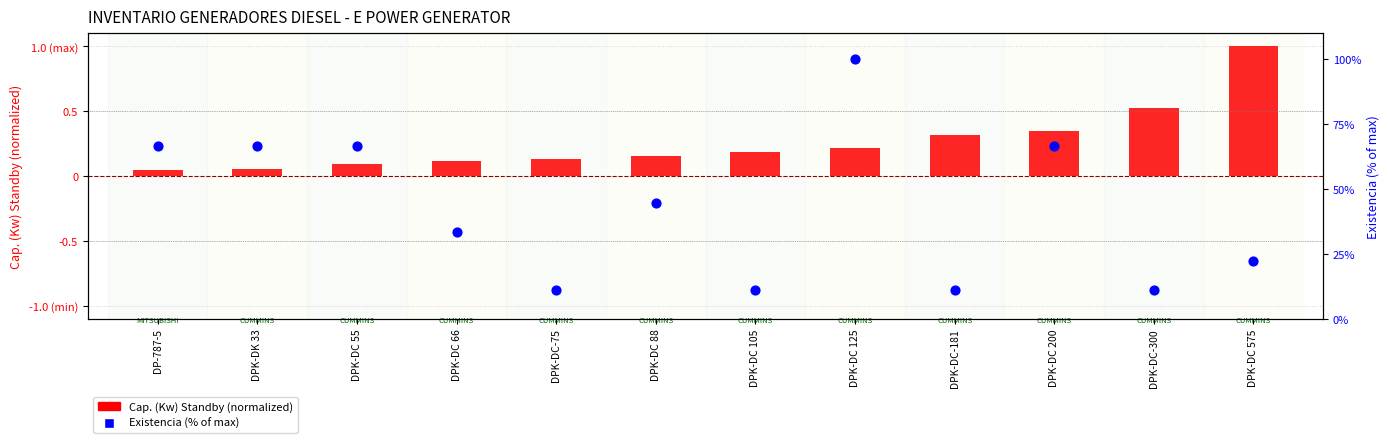

Which series contains the lowest Y value?

Cap. (Kw) Standby (normalized)